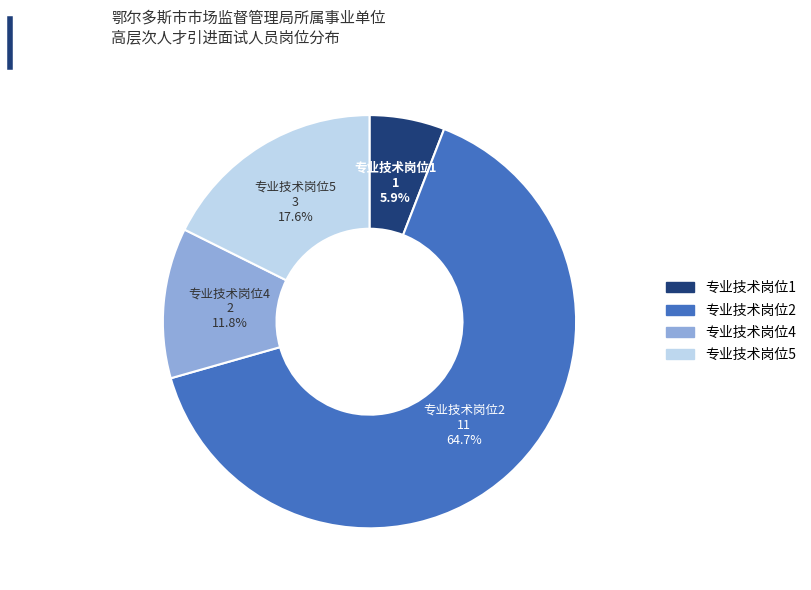

What percentage is the 专业技术岗位1 slice, to the nearest percent?

6%